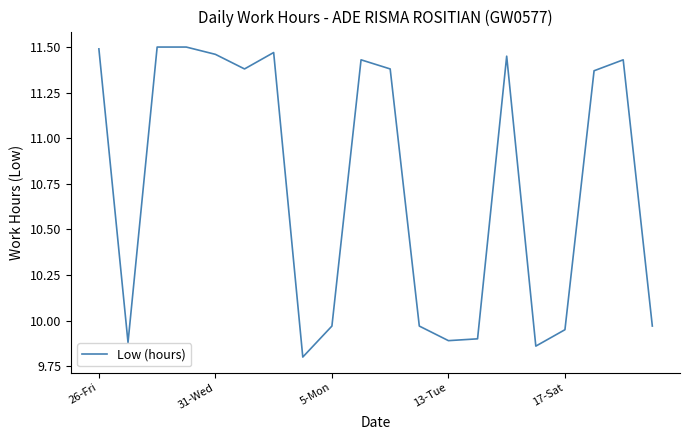

How many values are below 11?

9